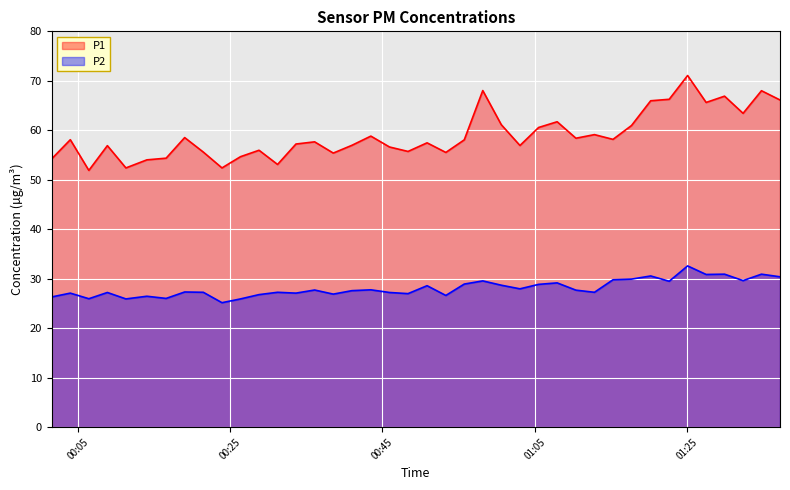

What is the label of the 30th point from the left?

2023-02-15T01:12:51